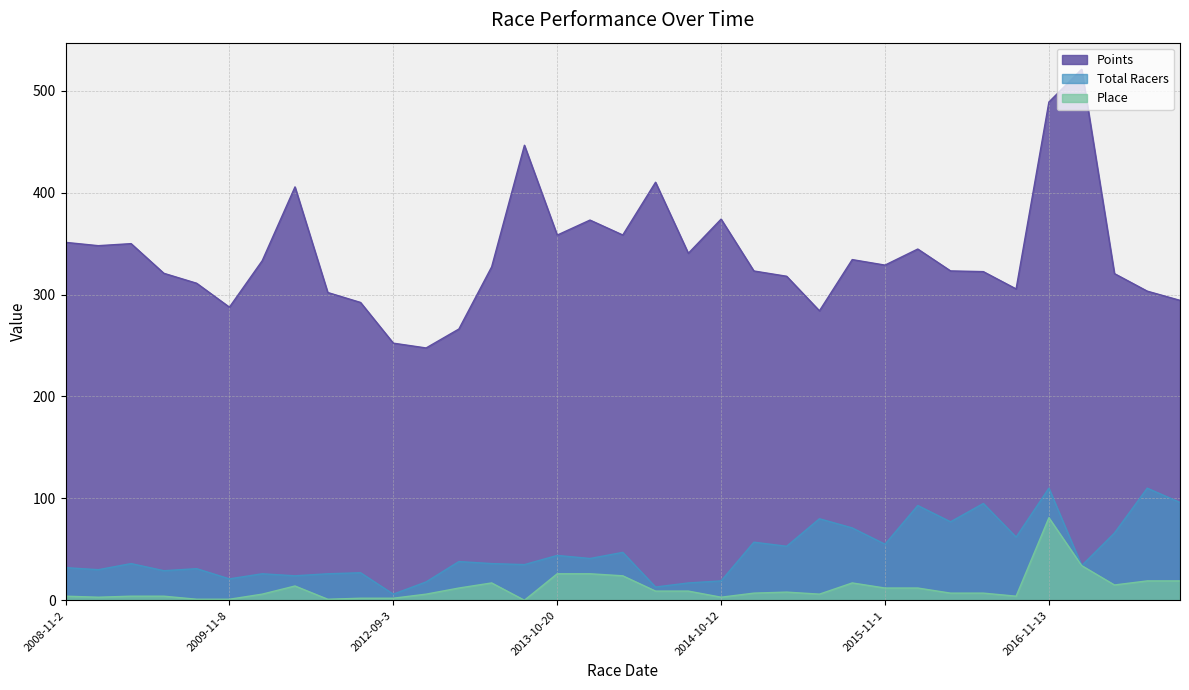

What is the difference between the Total Racers values at 2013-11-10 and 2009-11-8?

26.0